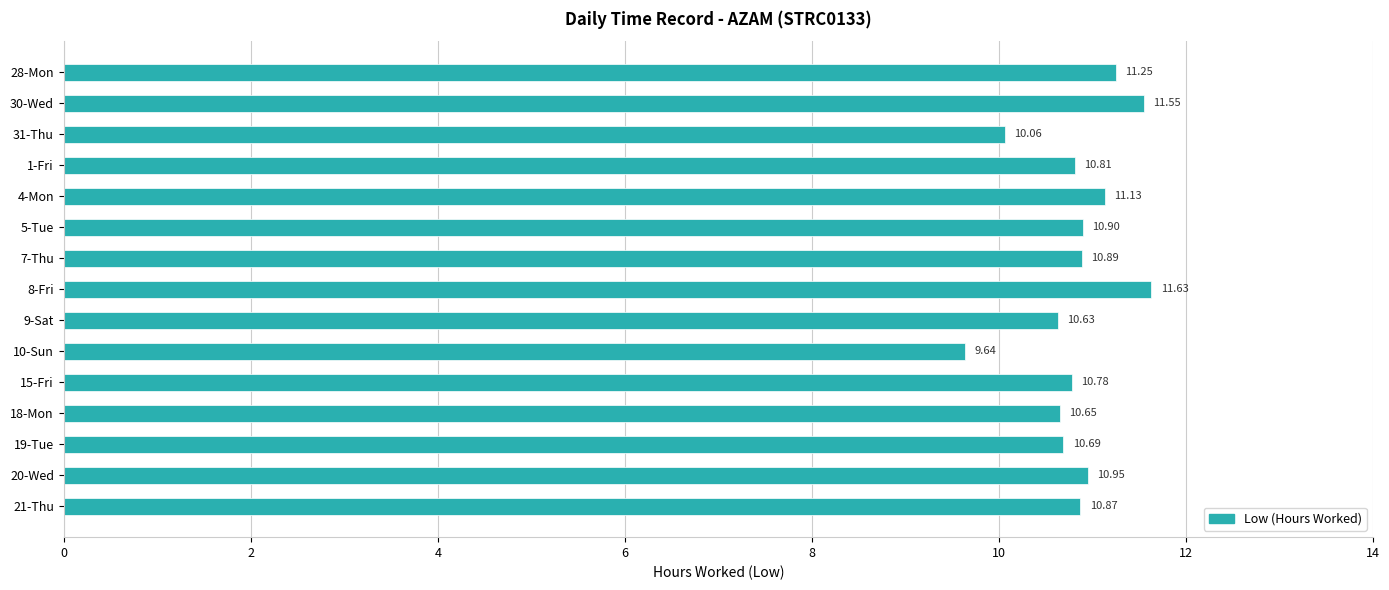

Does the chart contain stacked bars?

No